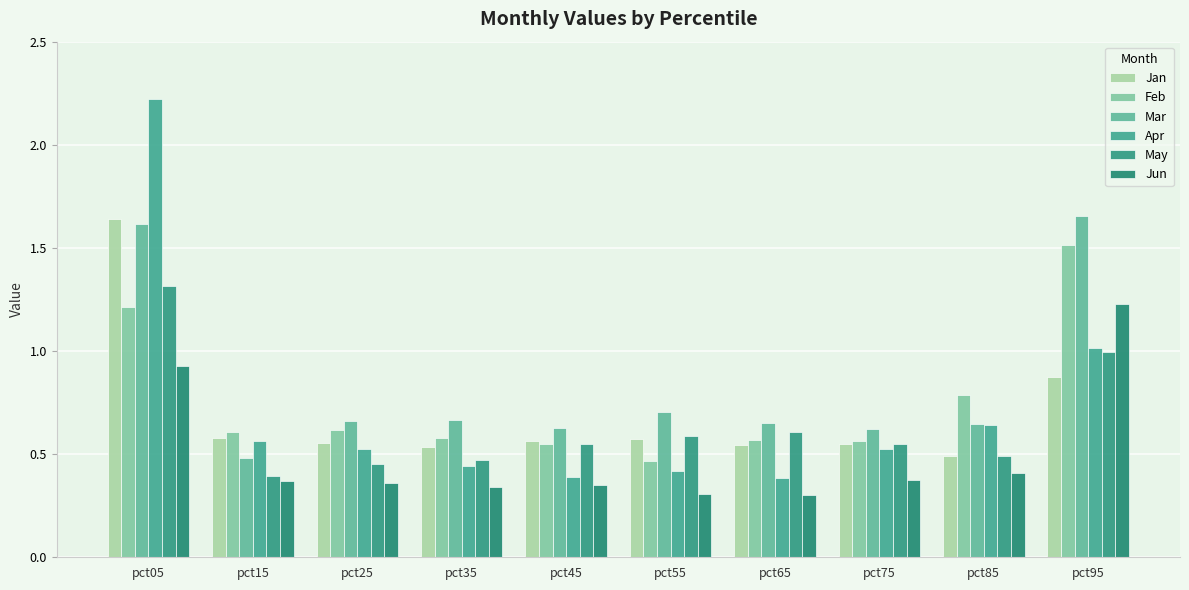

What is the sum of the Apr values at pct95 and pct75?

1.5